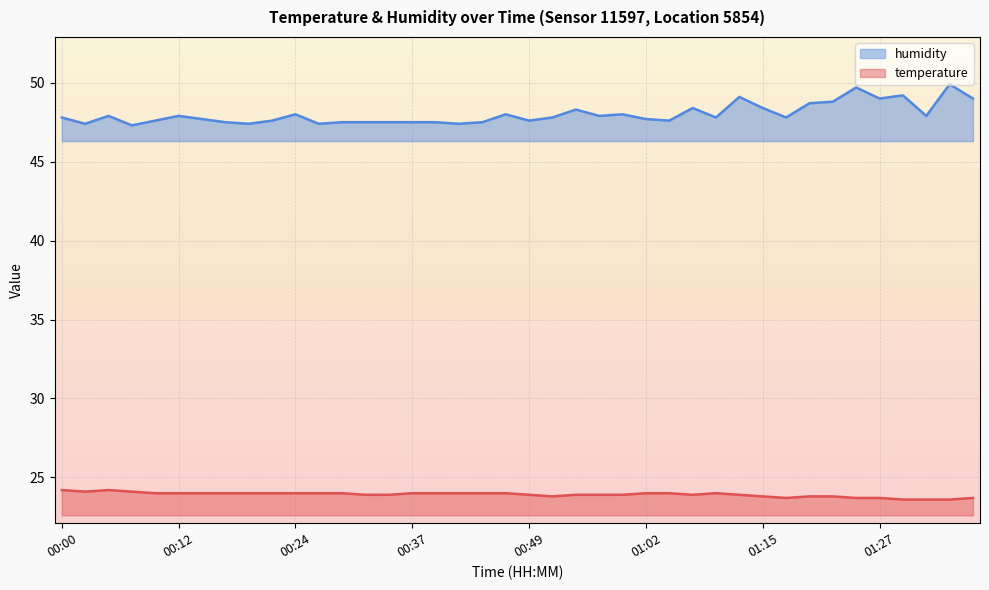

Reading left to right, list all the values displayed in this chart.

temperature: 00:00=24.2	00:02=24.1	00:05=24.2	00:07=24.1	00:10=24.0	00:12=24.0	00:14=24.0	00:17=24.0	00:19=24.0	00:22=24.0	00:24=24.0	00:27=24.0	00:29=24.0	00:32=23.9	00:34=23.9	00:37=24.0	00:39=24.0	00:42=24.0	00:44=24.0	00:47=24.0	00:49=23.9	00:52=23.8	00:54=23.9	00:57=23.9	00:59=23.9	01:02=24.0	01:04=24.0	01:07=23.9	01:09=24.0	01:12=23.9	01:15=23.8	01:17=23.7	01:20=23.8	01:22=23.8	01:25=23.7	01:27=23.7	01:30=23.6	01:32=23.6	01:35=23.6	01:38=23.7
humidity: 00:00=47.8	00:02=47.4	00:05=47.9	00:07=47.3	00:10=47.6	00:12=47.9	00:14=47.7	00:17=47.5	00:19=47.4	00:22=47.6	00:24=48.0	00:27=47.4	00:29=47.5	00:32=47.5	00:34=47.5	00:37=47.5	00:39=47.5	00:42=47.4	00:44=47.5	00:47=48.0	00:49=47.6	00:52=47.8	00:54=48.3	00:57=47.9	00:59=48.0	01:02=47.7	01:04=47.6	01:07=48.4	01:09=47.8	01:12=49.1	01:15=48.4	01:17=47.8	01:20=48.7	01:22=48.8	01:25=49.7	01:27=49.0	01:30=49.2	01:32=47.9	01:35=49.9	01:38=49.0